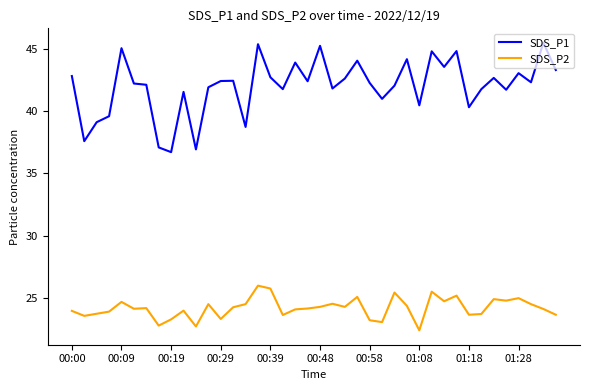

Which series has the largest total across all categories?

SDS_P1